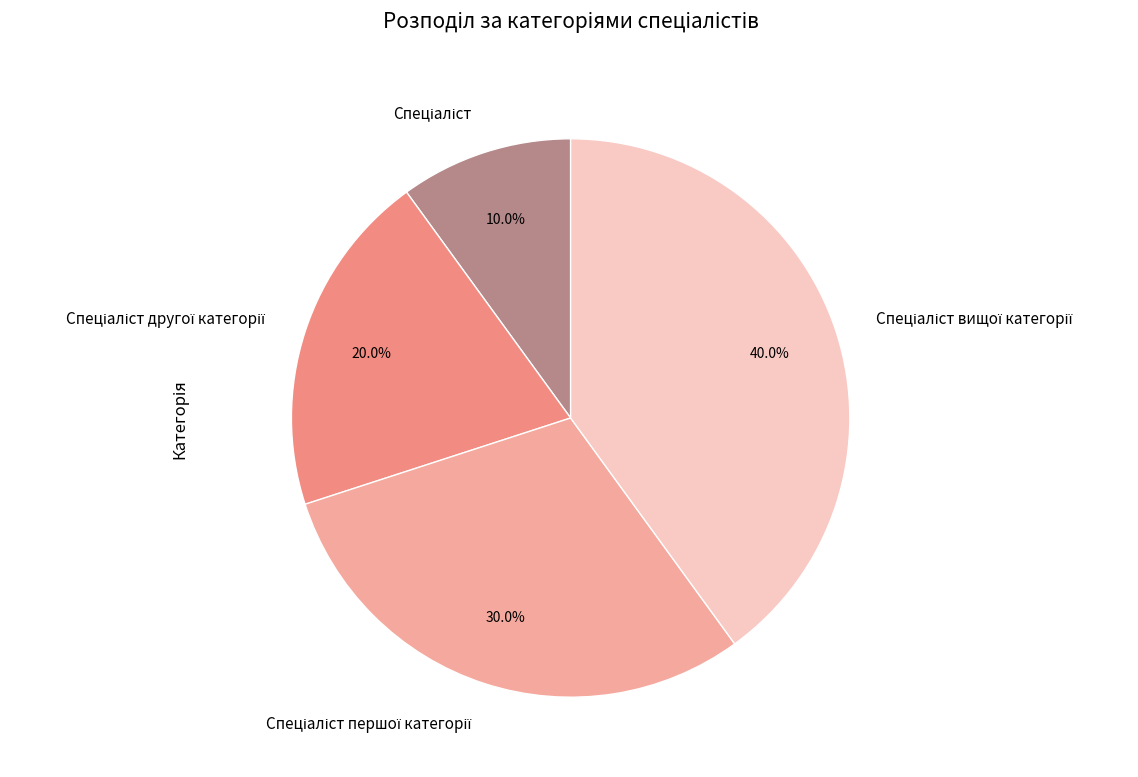

Count the number of slices in the pie.

4